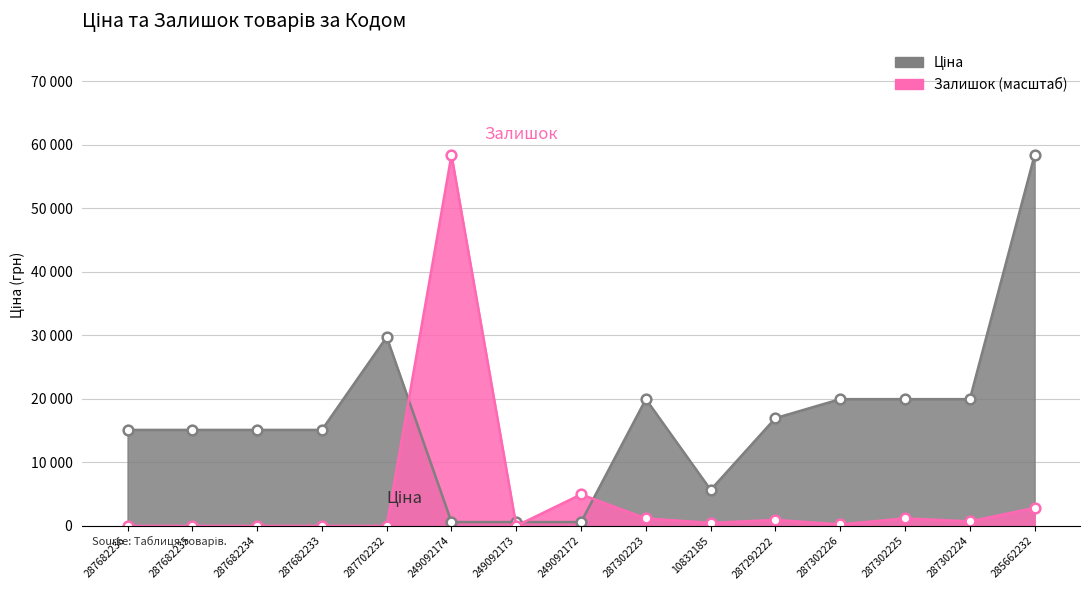

At how many categories does at least one series exceed 1635?

14